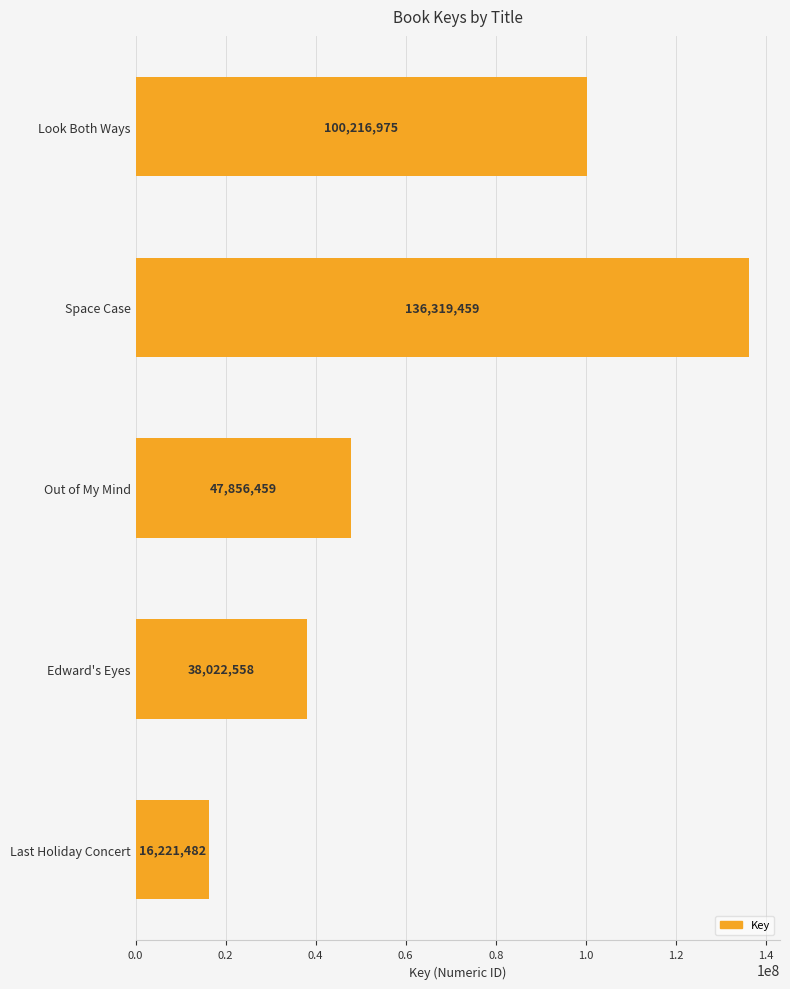

Which label corresponds to the largest value in the chart?

Space Case